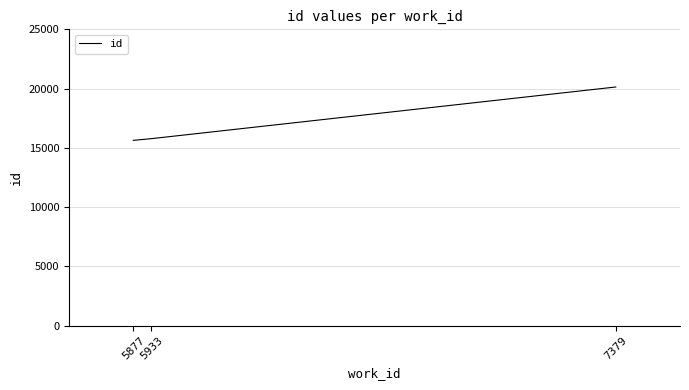

Which has a higher value, 5933 or 7379?

7379